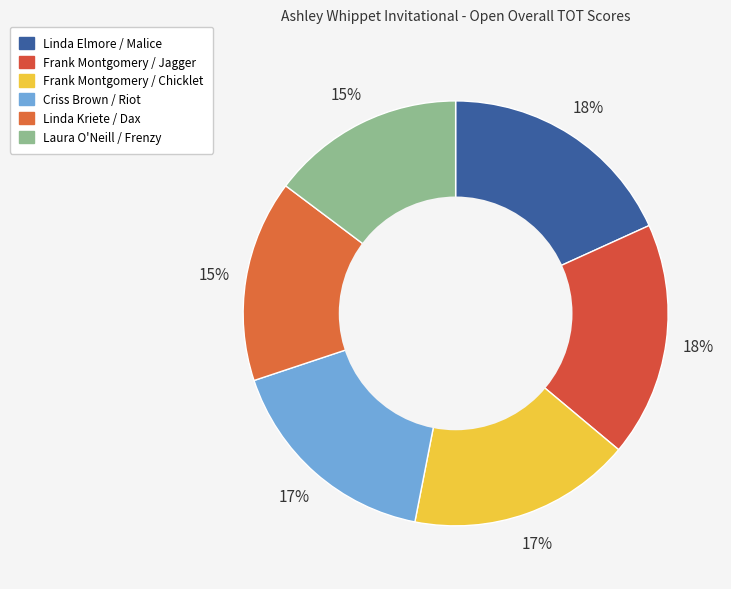

What portion of the pie excludes Criss Brown / Riot?

83.2%